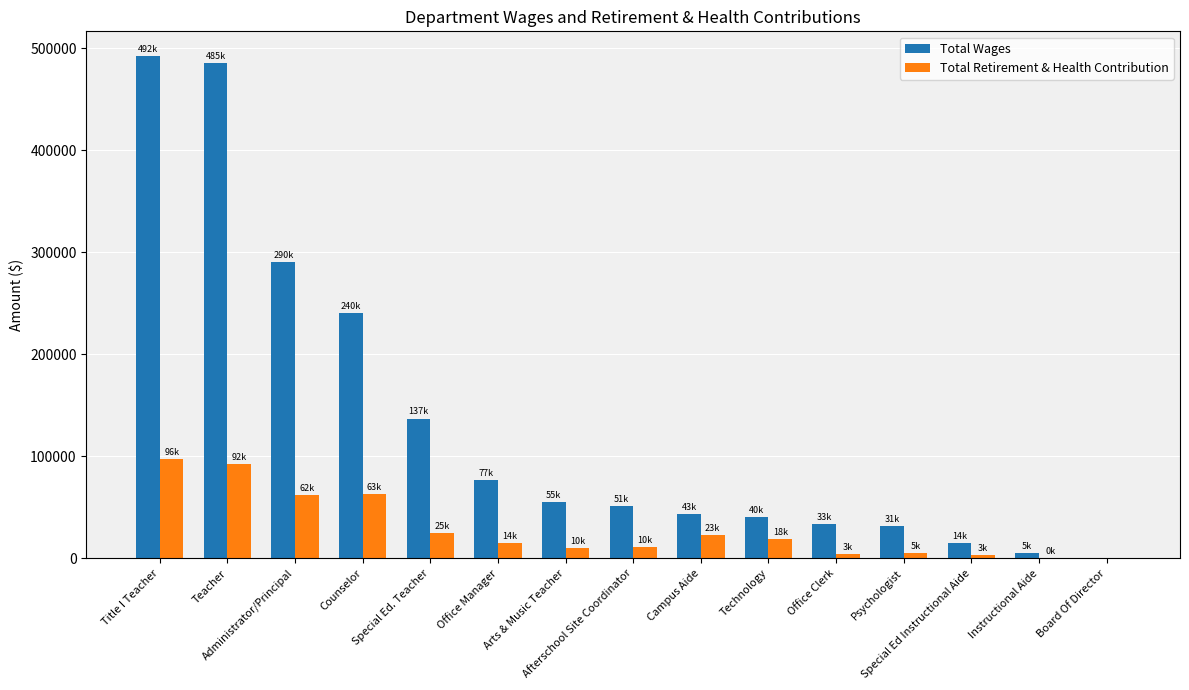

Which series has the largest total across all categories?

Total Wages